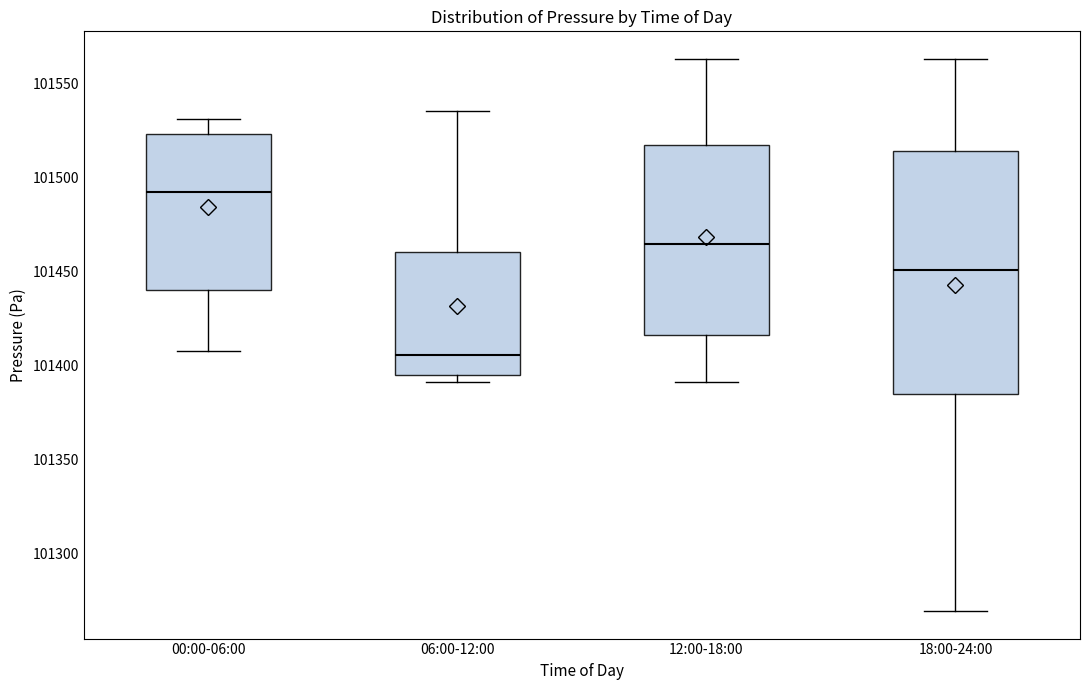

Where does the lower whisker of the box for 18:00-24:00 end on the y-axis? The values are not printed on the chart, so give them approximately, as read against the axis.

101270